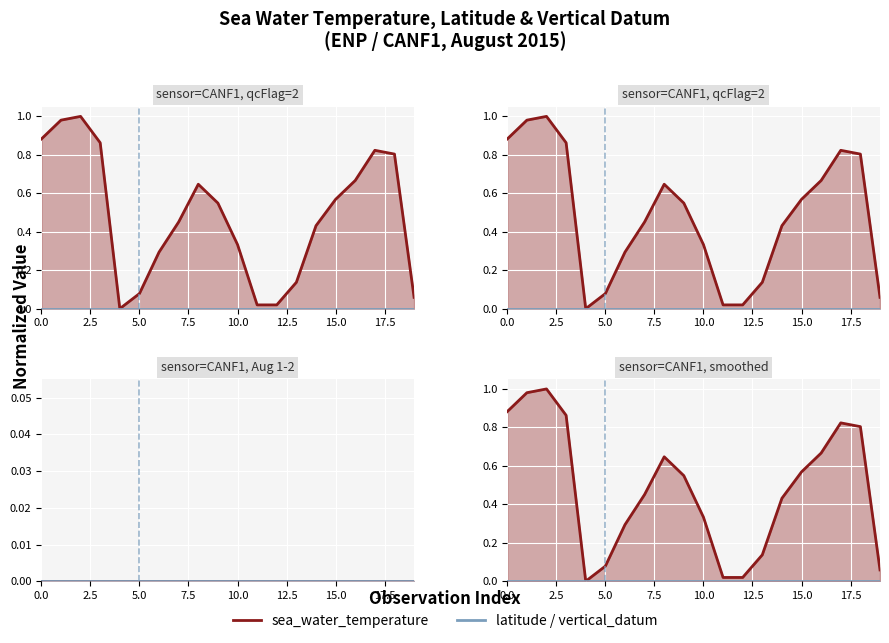

True or false: latitude has more than 2 points higher than both neighbors.

False